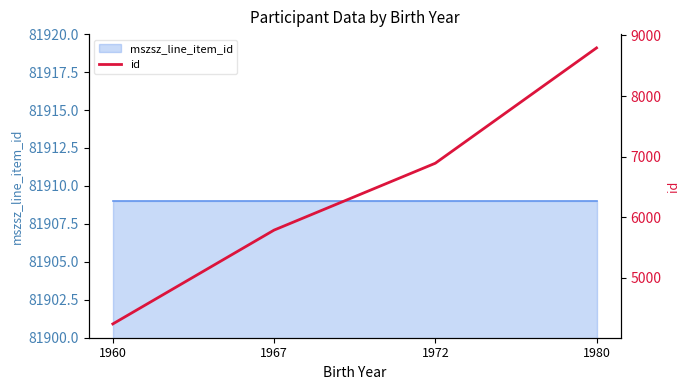

Rank the categories by value from lowest to highest.

1960, 1967, 1972, 1980